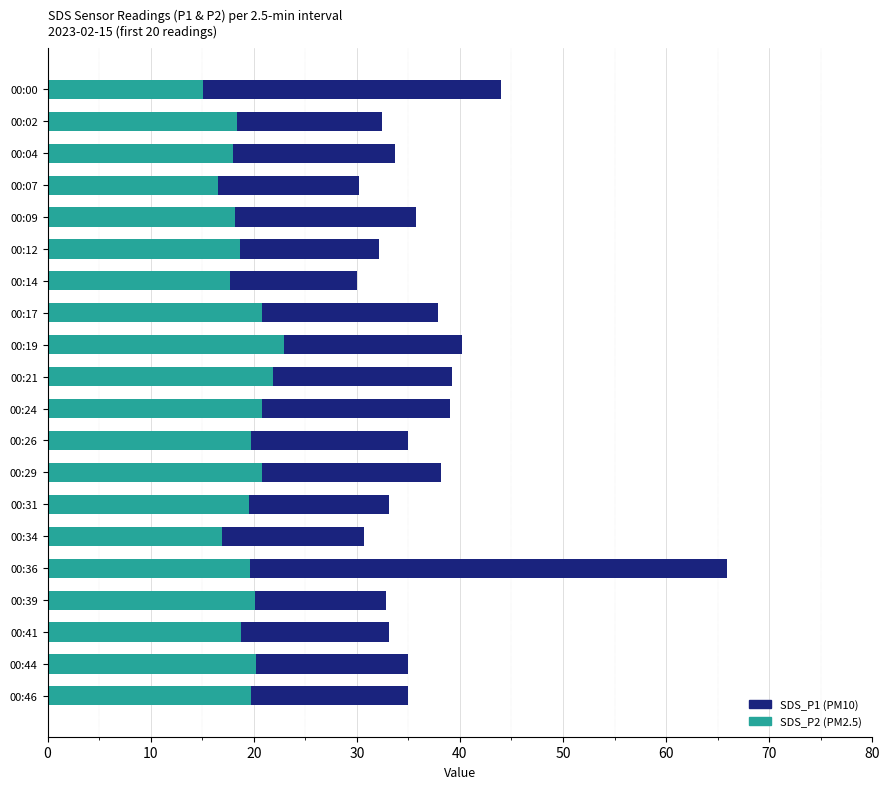

The value of SDS_P2 at 00:07 is 25.5. True or false?

False